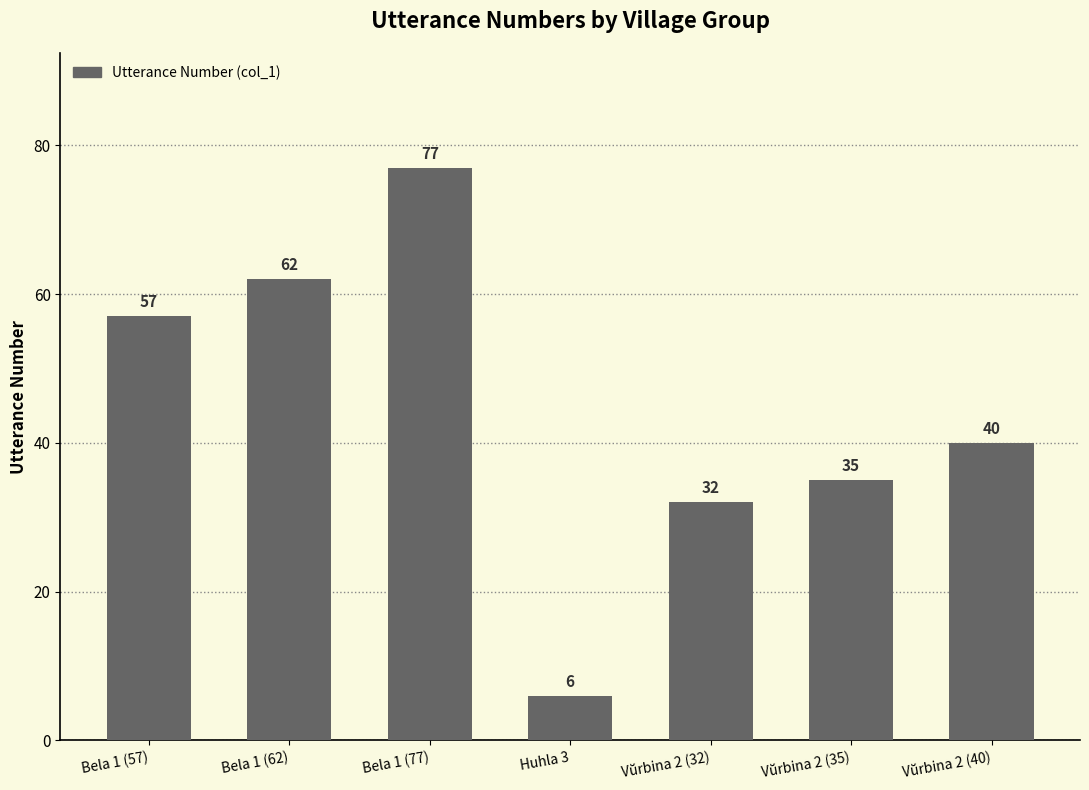

What is the label of the 7th bar from the left?

Vŭrbina 2 (40)